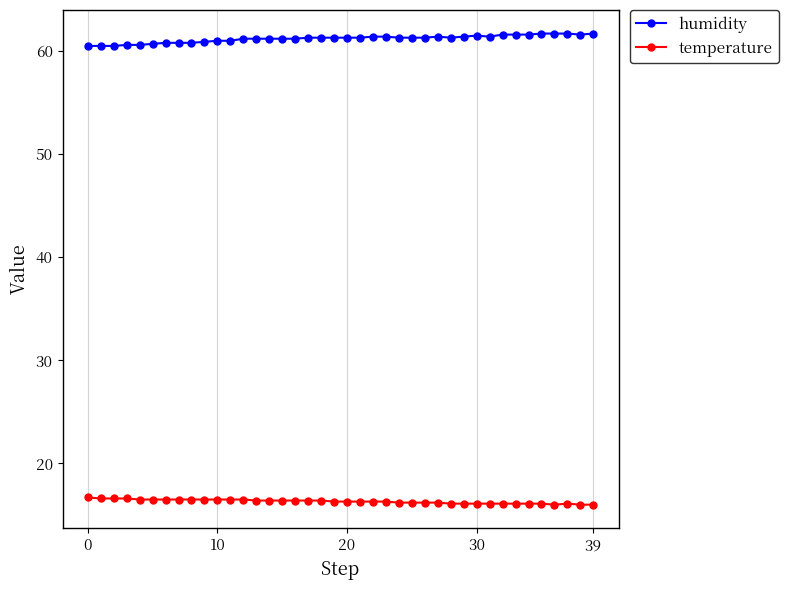

Does the chart have visible grid lines?

Yes